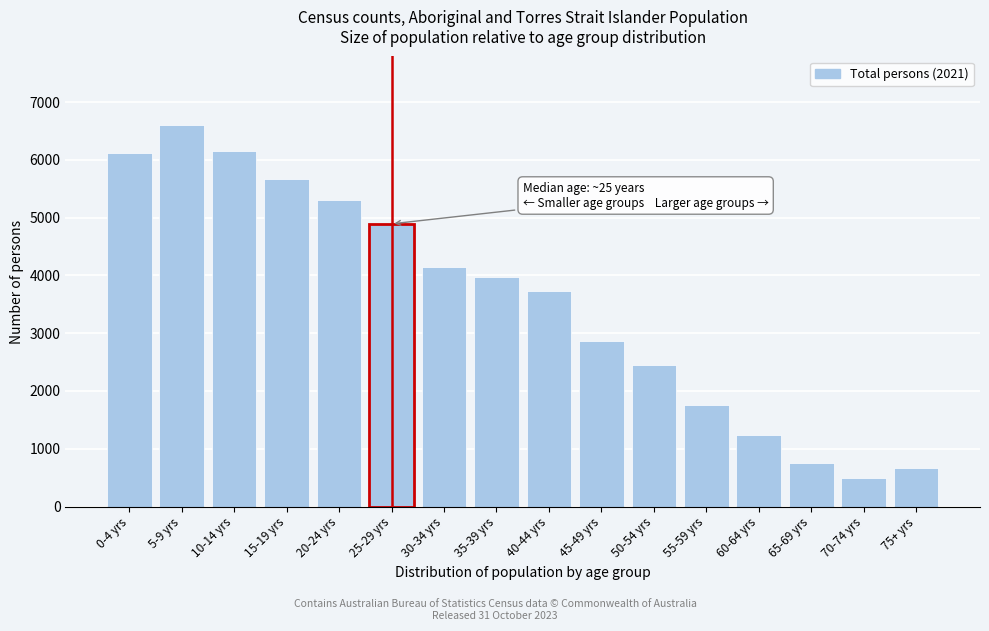

What is the value of the 16th bar from the left?

660